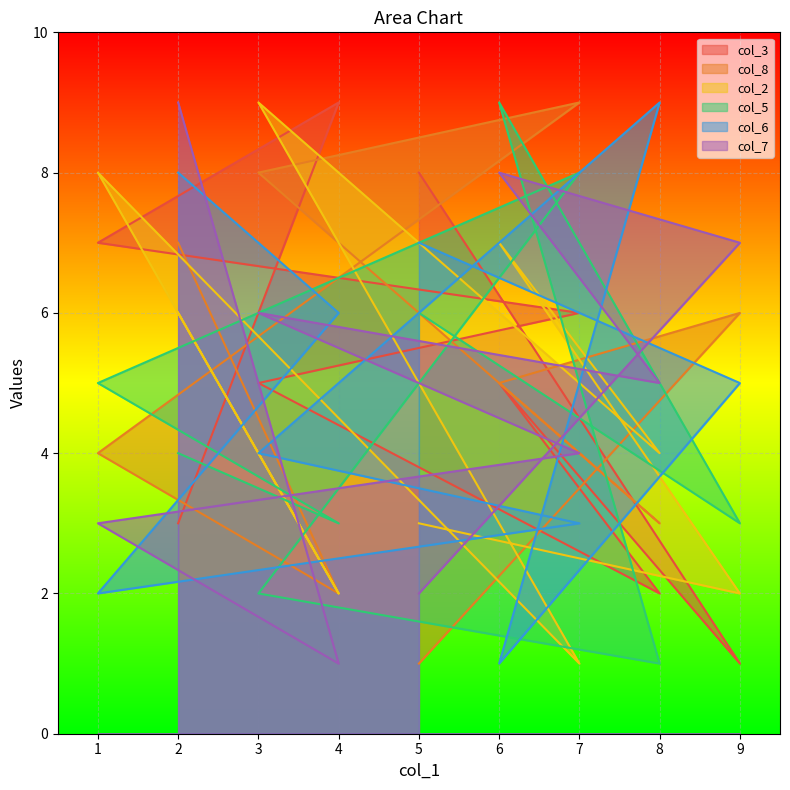

What is the difference between the second highest and minimum values in the col_2 series?

7